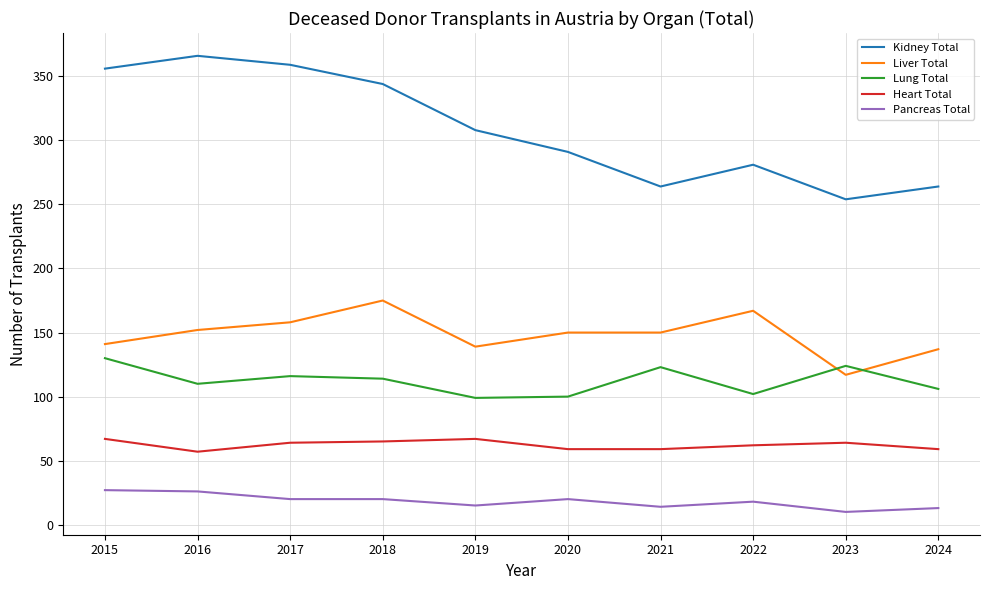

What value does the Heart Total series have at 2024, to the nearest 10?

60